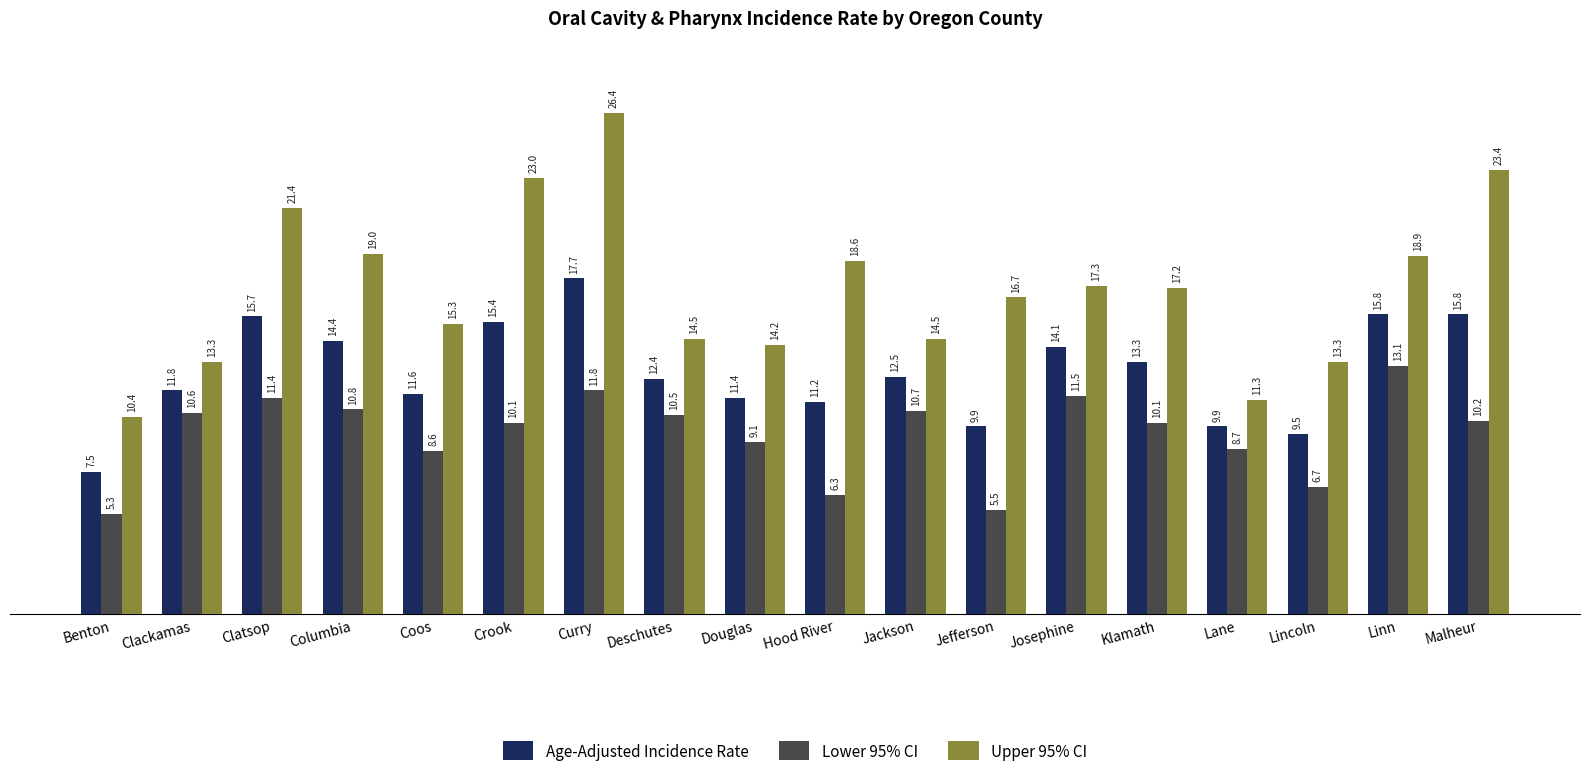

Which series has the largest total across all categories?

Upper 95% CI